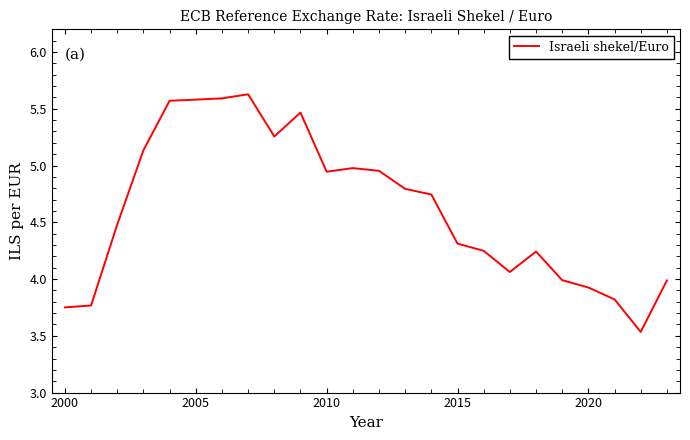

What is the maximum value shown in the chart?

5.6